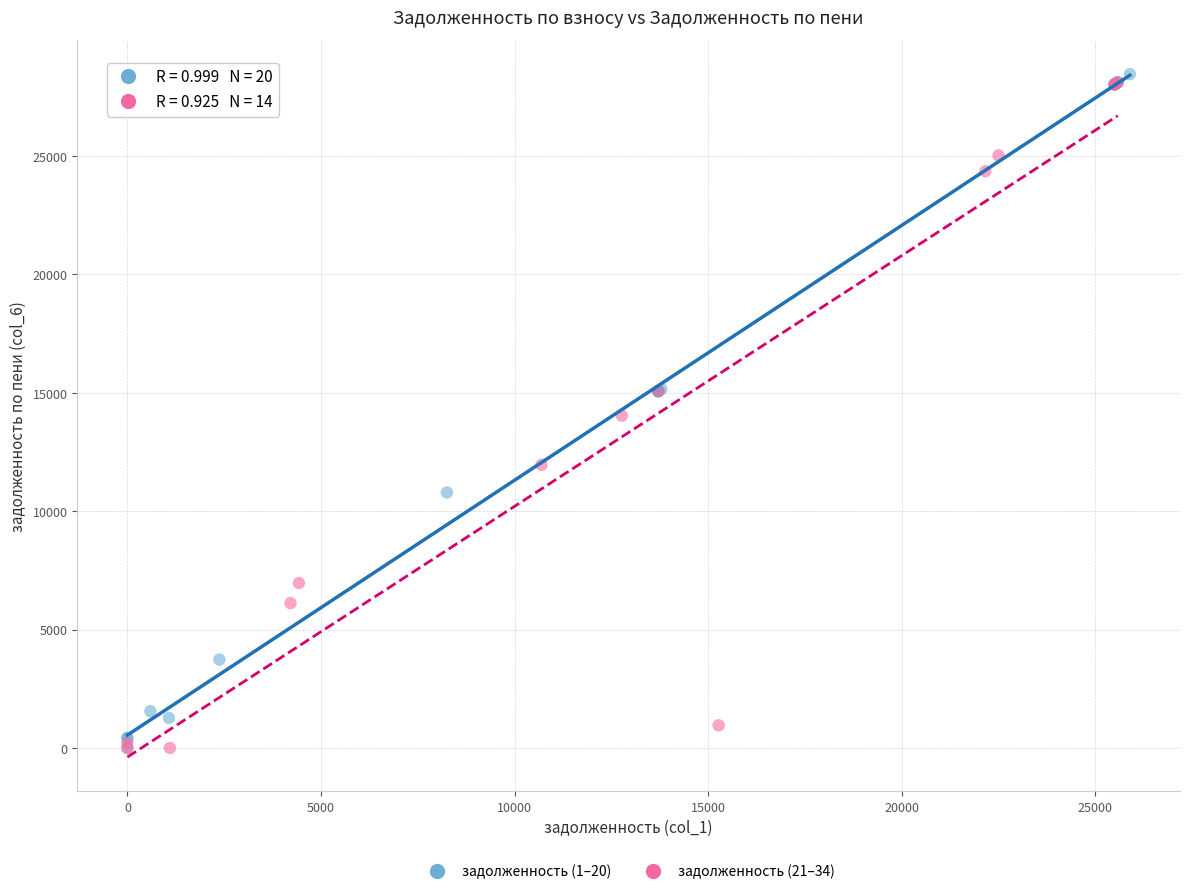

What are all the series names shown in the legend?

задолженность (1–20), задолженность (21–34)